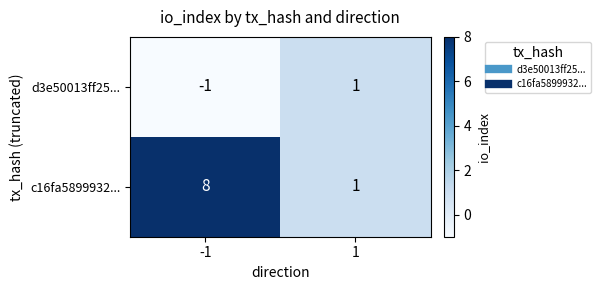

Rank the series by their average value, from lowest to highest.

d3e50013ff25..., c16fa5899932...